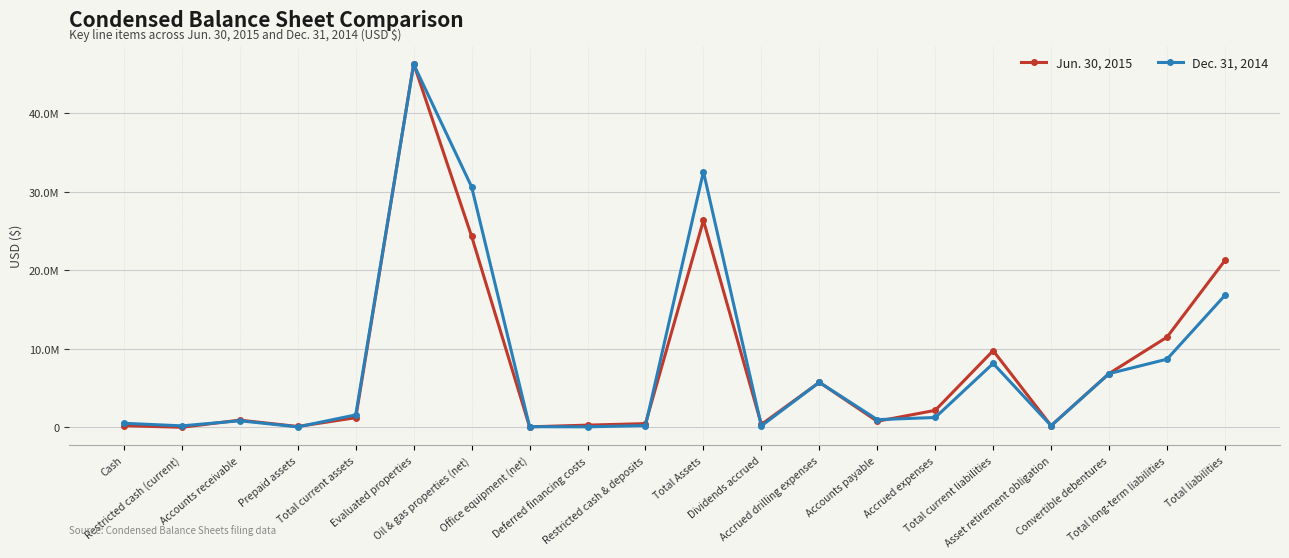

How many interior local valleys does the Dec. 31, 2014 series have?

6